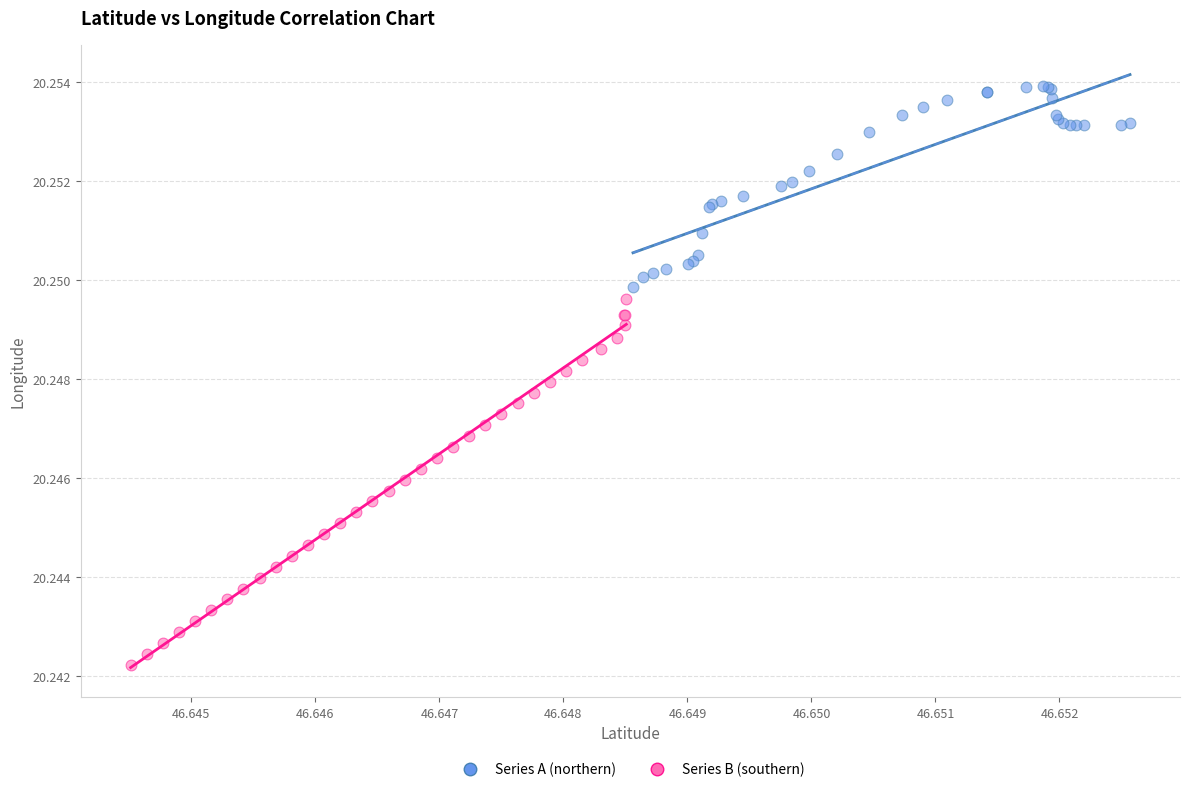

Which series has the widest spread of Y values?

Series B (southern)